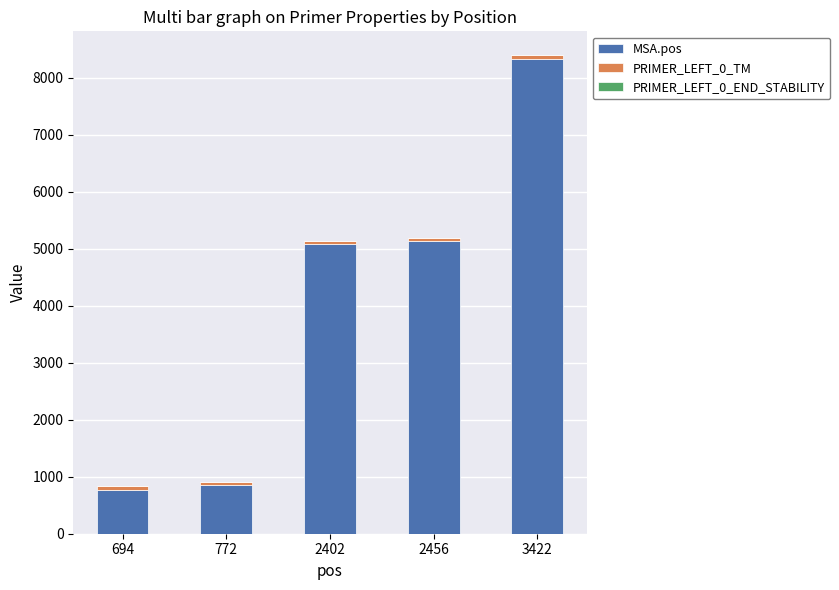

True or false: MSA.pos has a value of 5350.8 at 3422.

False